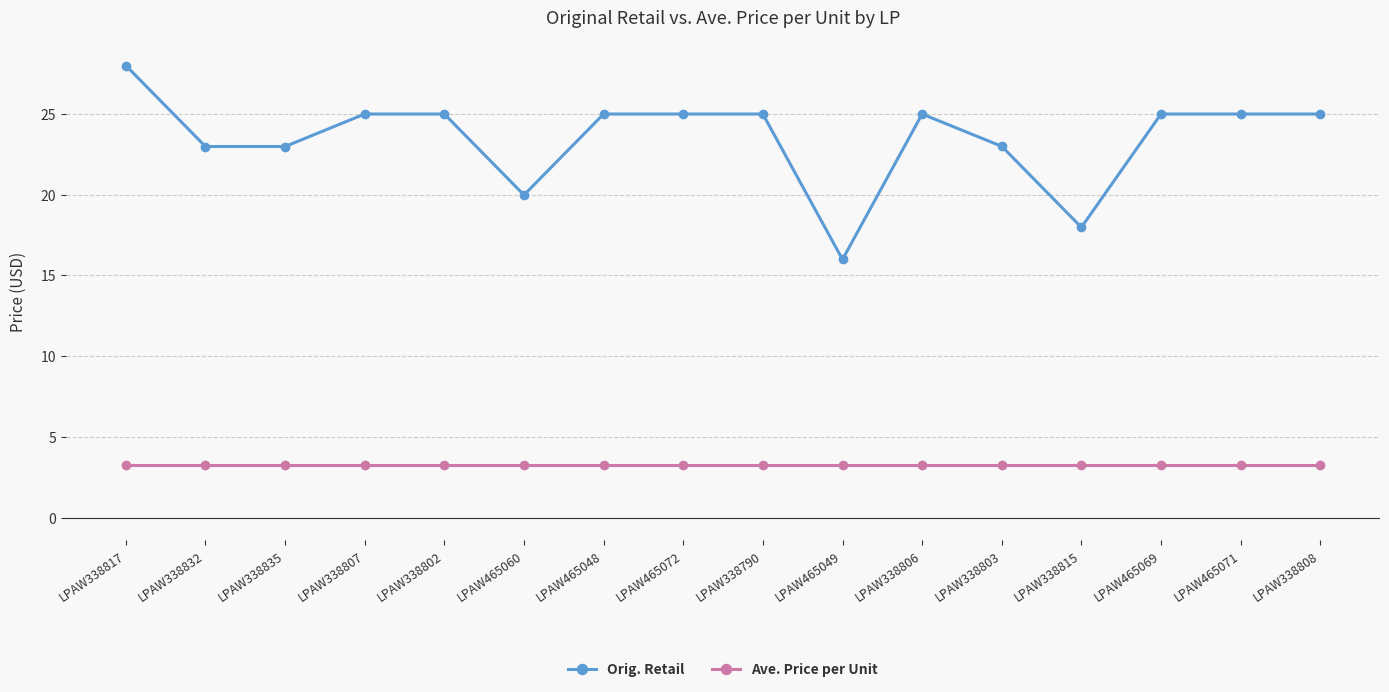

What is the spread (max minus min) of values at LPAW338808?

21.7